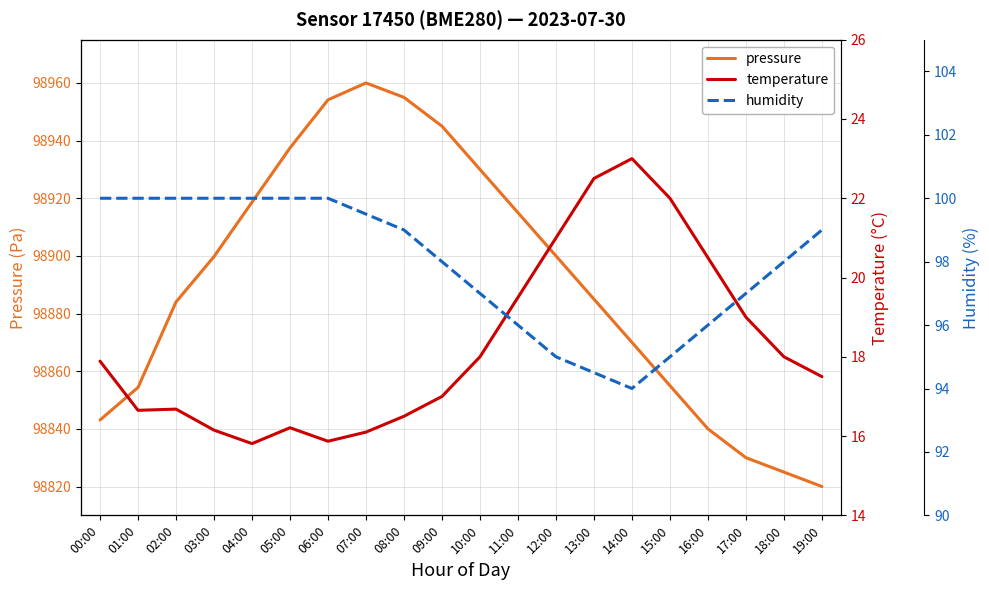

At which label does temperature first exceed 17?

00:00